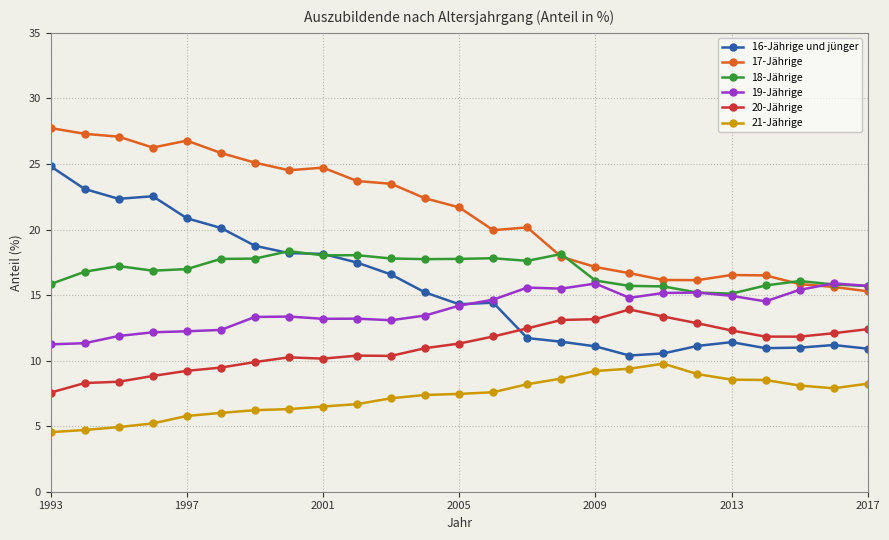

Does the chart display data point markers on the line(s)?

Yes